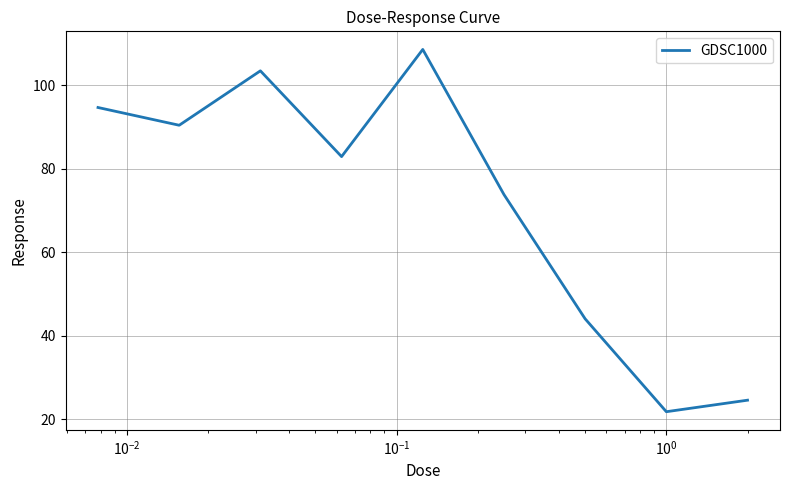

What is the maximum value shown in the chart?

108.6